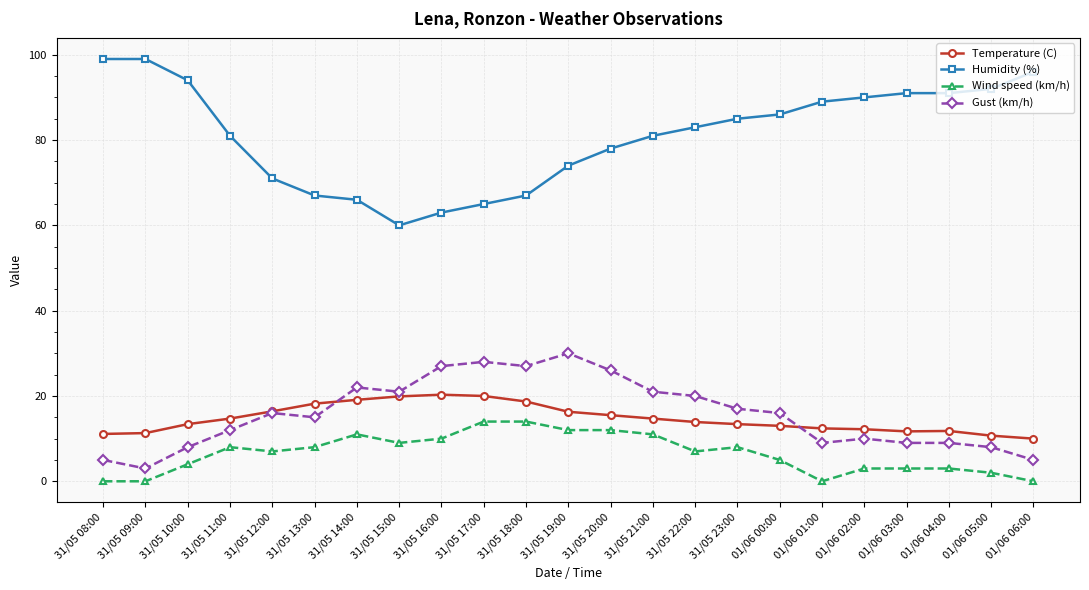

True or false: Humidity (%) and Wind speed (km/h) cross at least once.

False